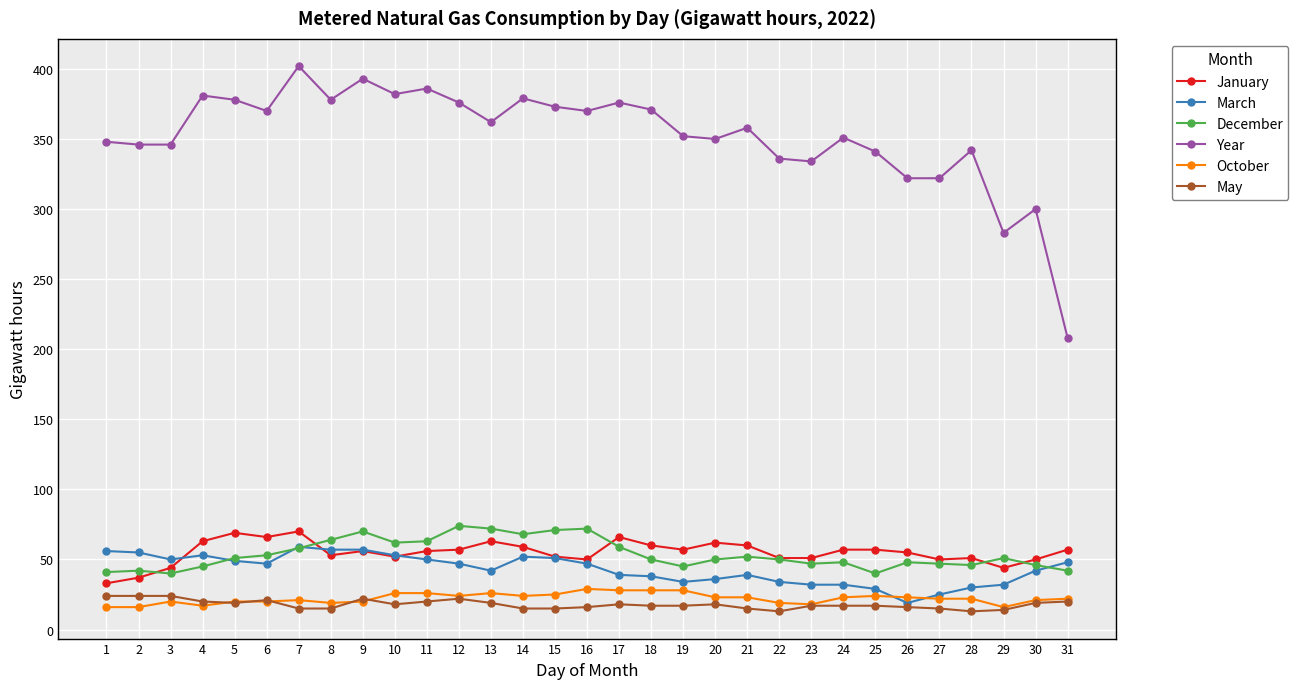

Where does the May series first go above 17?

1